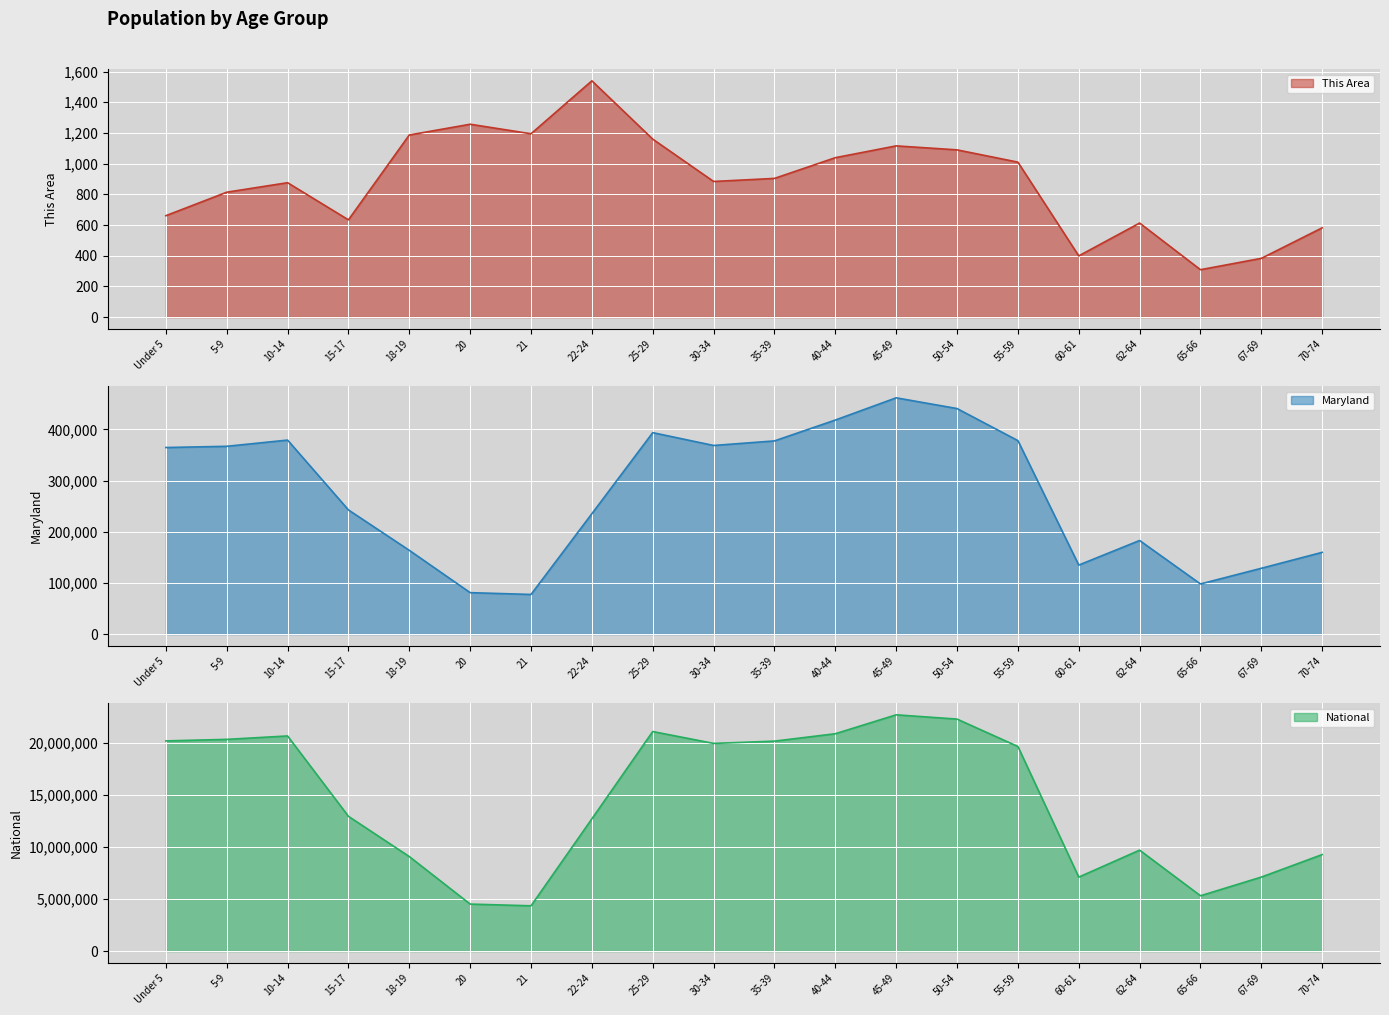

What is the smallest value displayed?

309